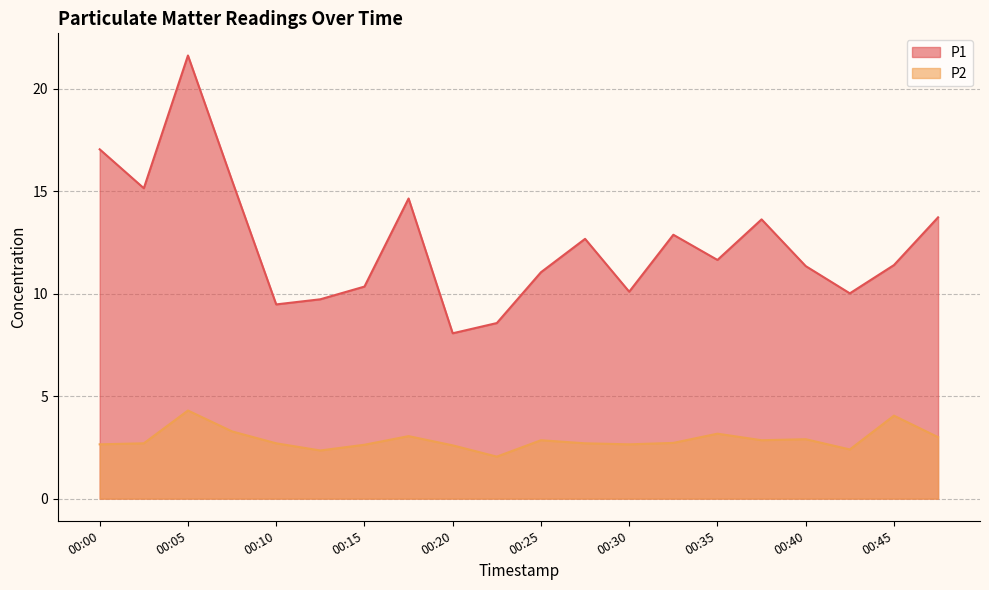

What is the value of the P2 point at the 10th from the left?

2.0